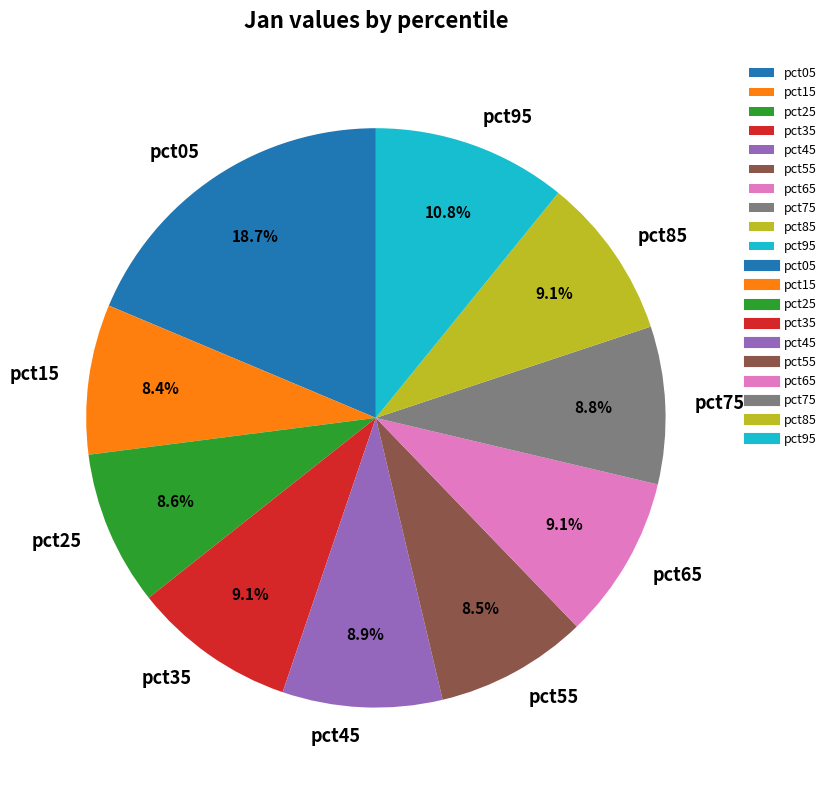

Count the number of slices in the pie.

10